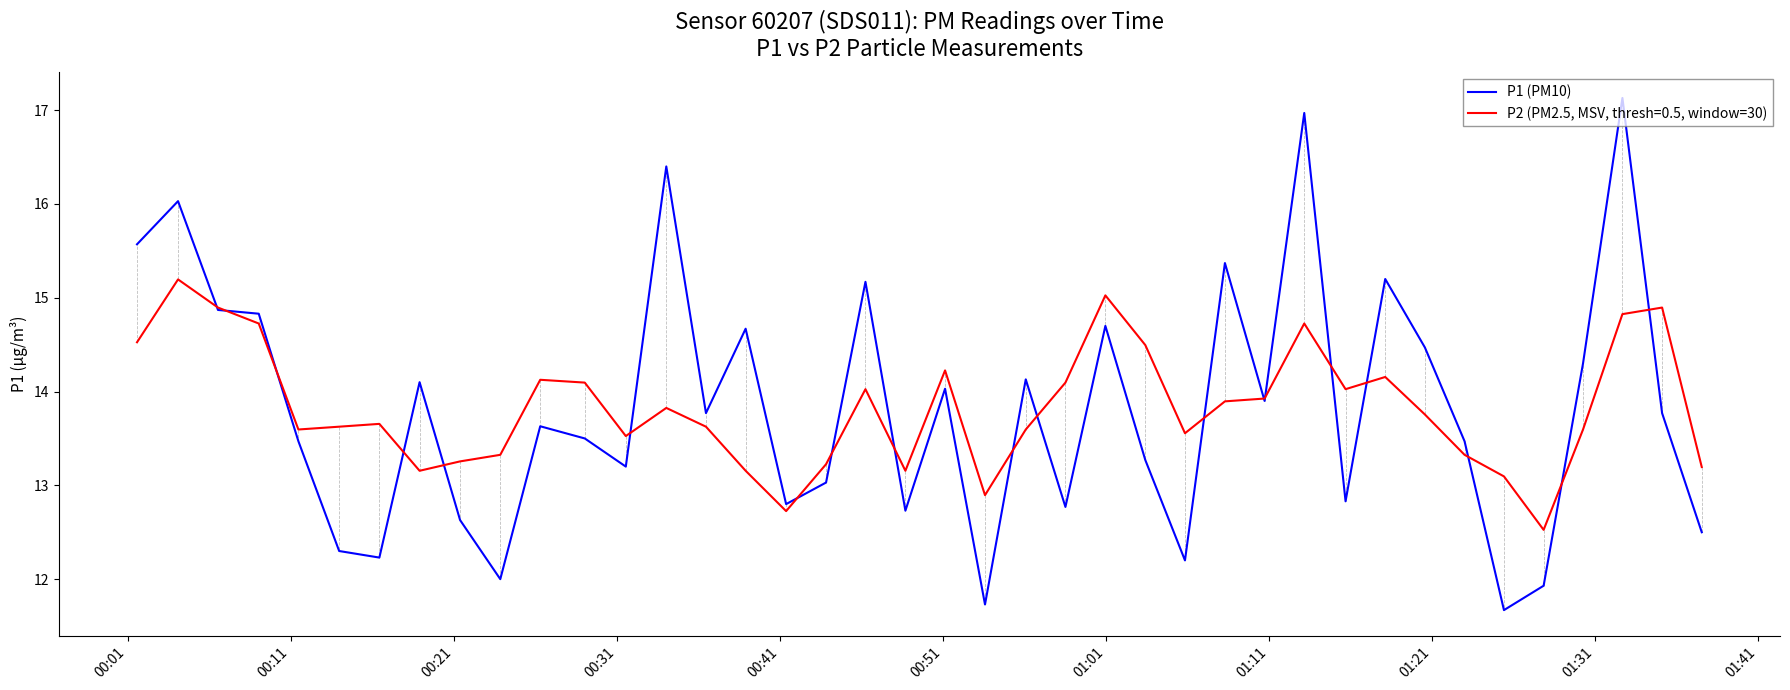

Which series has the widest spread of values?

P1 (PM10)